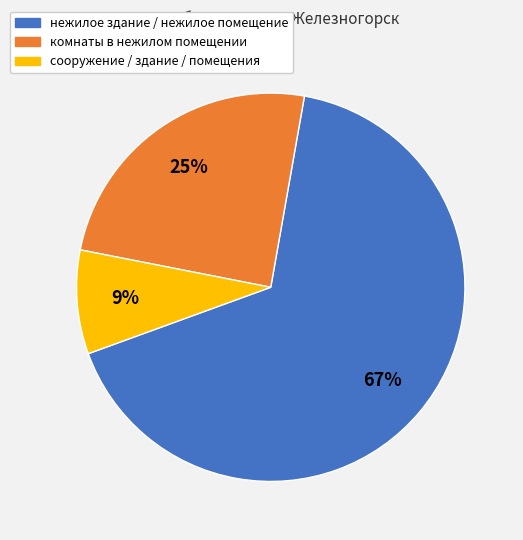

Count the number of slices in the pie.

3